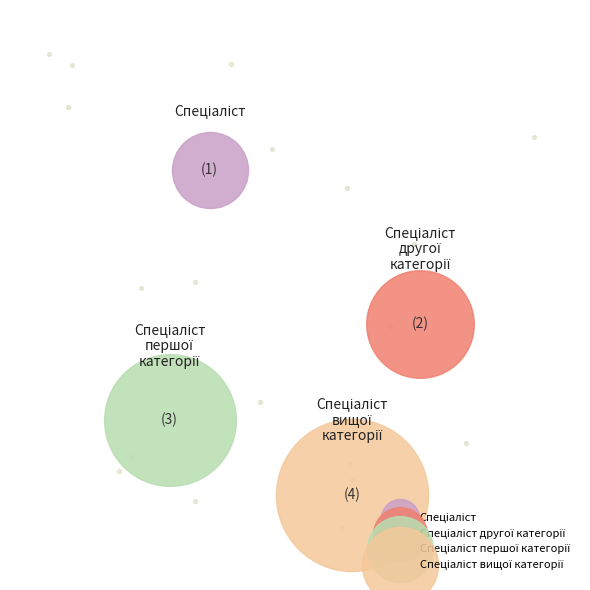

Between Спеціаліст першої категорії and Спеціаліст другої категорії, which is larger?

Спеціаліст першої категорії